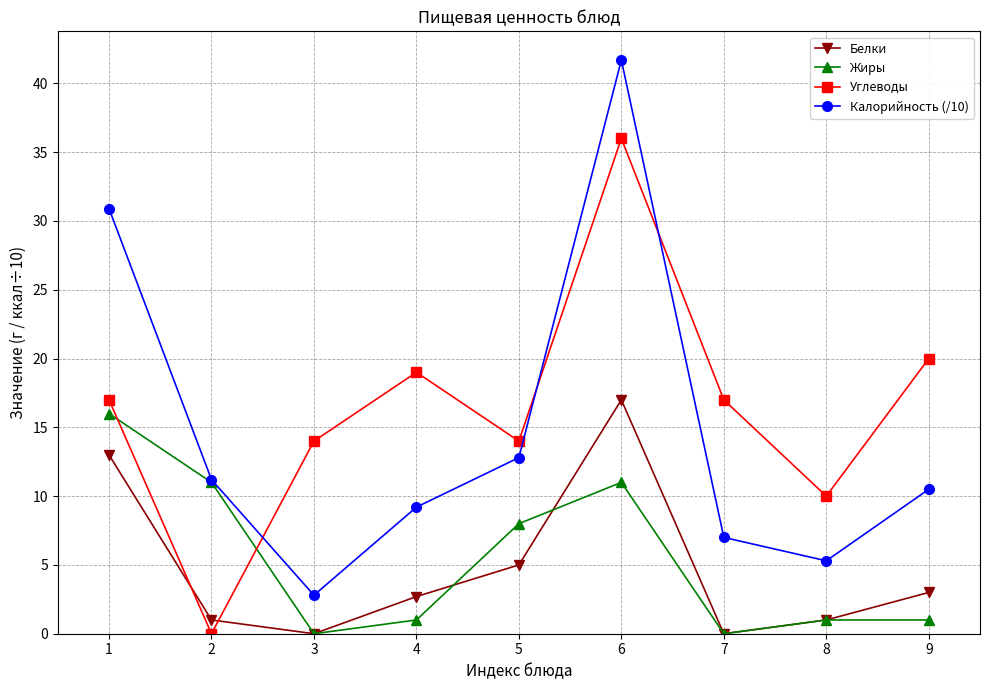

Is the value of Жиры at 5 greater than the value of Белки at 5?

Yes